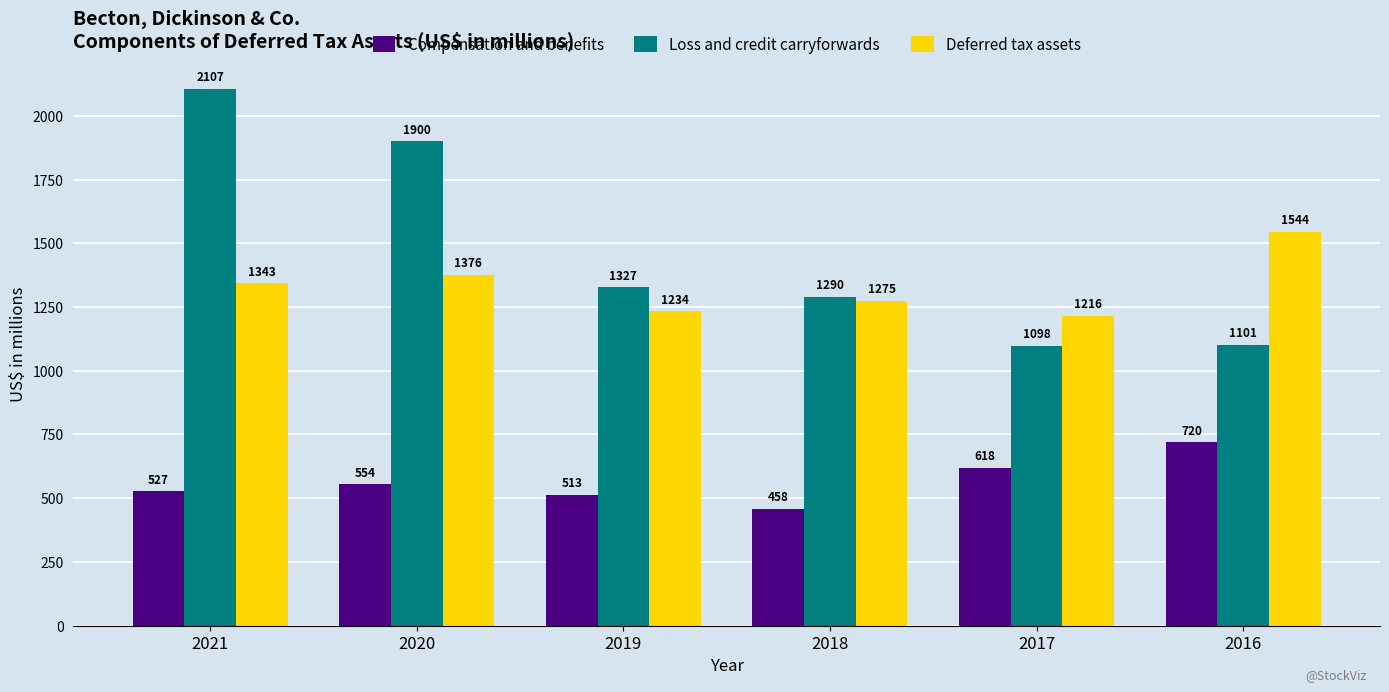

Rank the series at 2017 from lowest to highest value.

Compensation and benefits, Loss and credit carryforwards, Deferred tax assets